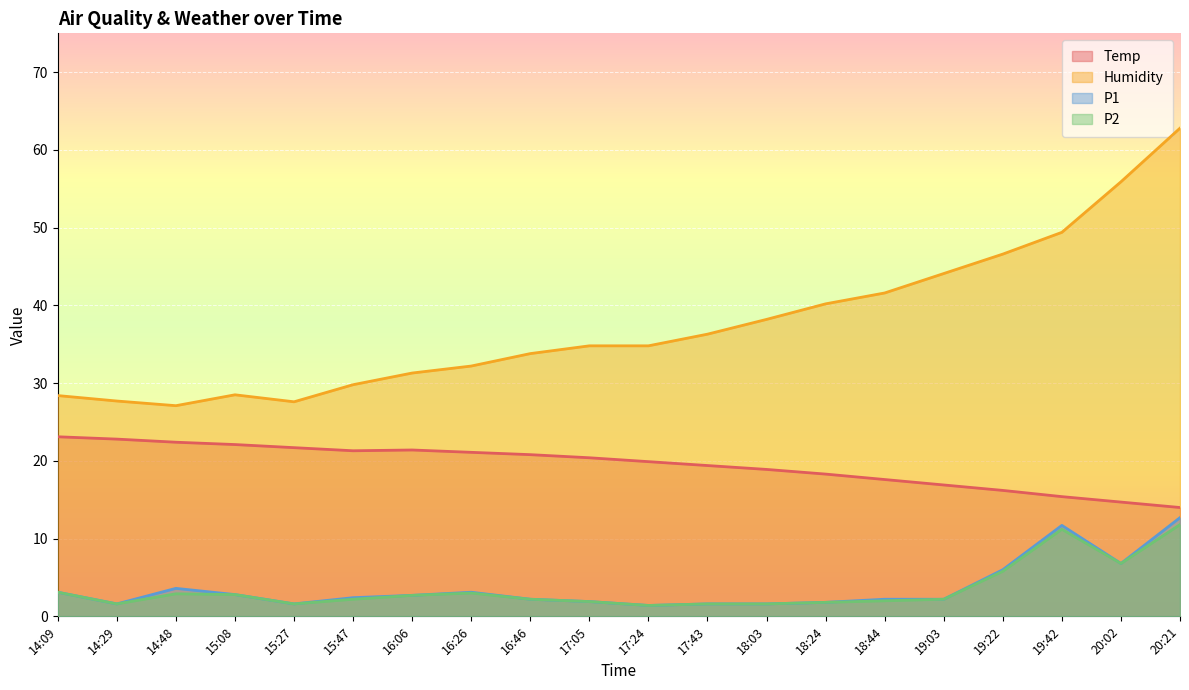

List the labels in order of P2 value, smallest first.

17:24, 14:29, 15:27, 17:43, 18:03, 18:24, 17:05, 18:44, 15:47, 16:46, 19:03, 16:06, 15:08, 14:48, 16:26, 14:09, 19:22, 20:02, 19:42, 20:21